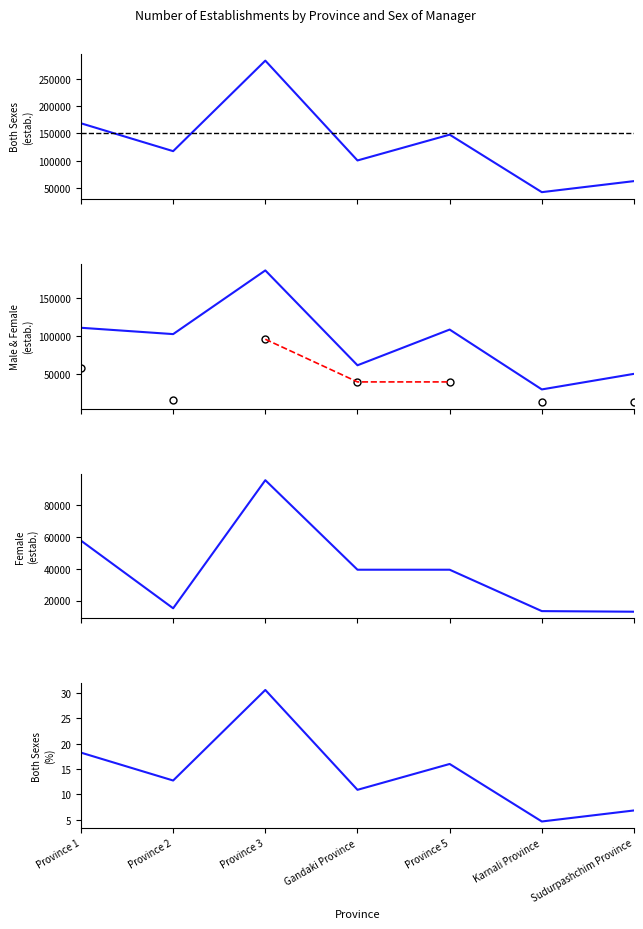

How many data points in Male (establishments) are less than 102418?

3